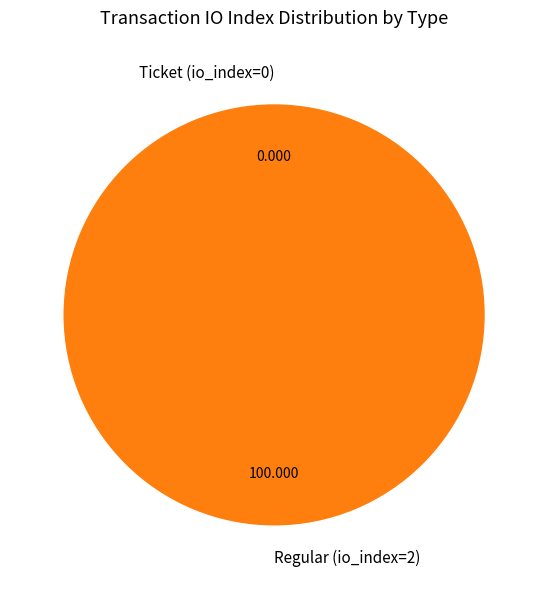

Rank the categories by value from highest to lowest.

Regular (io_index=2), Ticket (io_index=0)